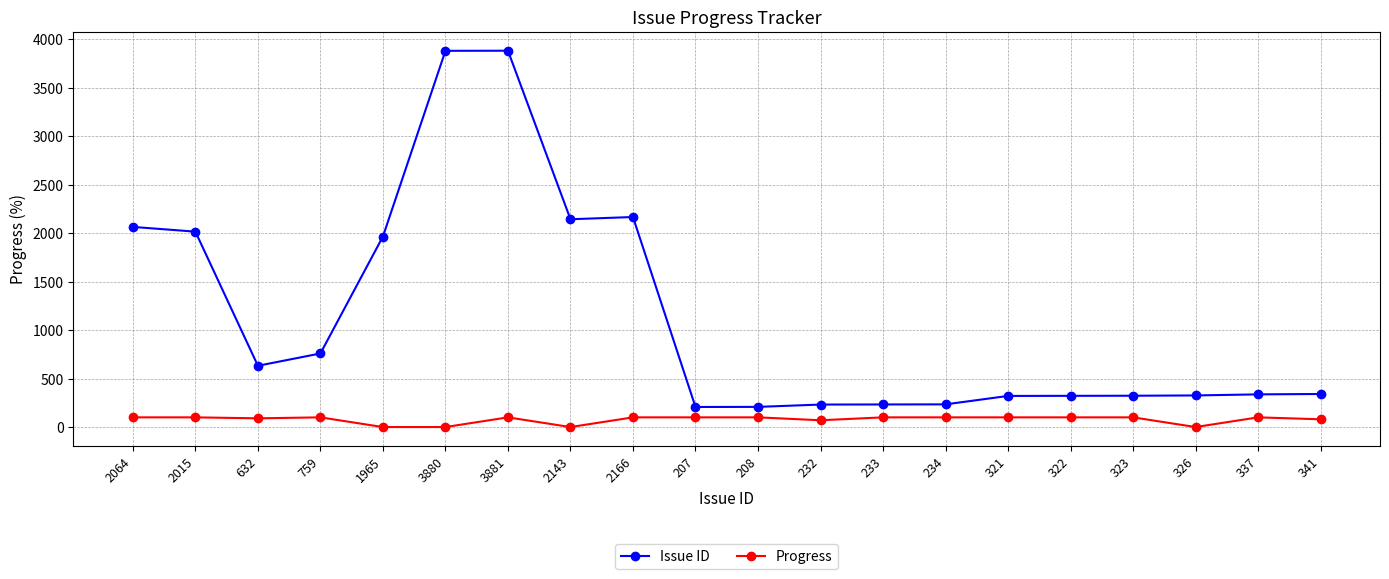

What is the spread (max minus min) of values at 2015?

1915